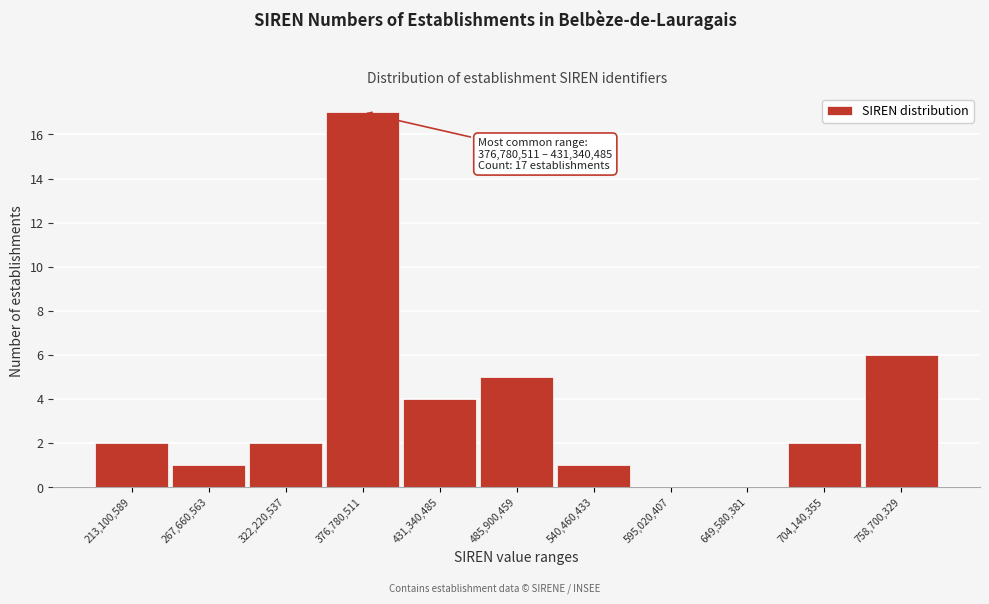

Reading right to left, what are all the values shown in this chart?

758,700,329=6	704,140,355=2	649,580,381=0	595,020,407=0	540,460,433=1	485,900,459=5	431,340,485=4	376,780,511=17	322,220,537=2	267,660,563=1	213,100,589=2